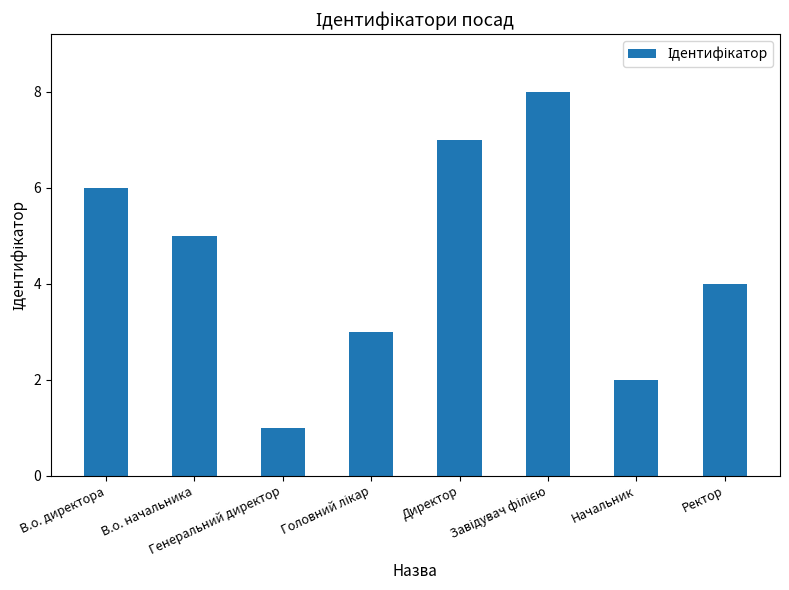

How many values are between 3 and 7?

5